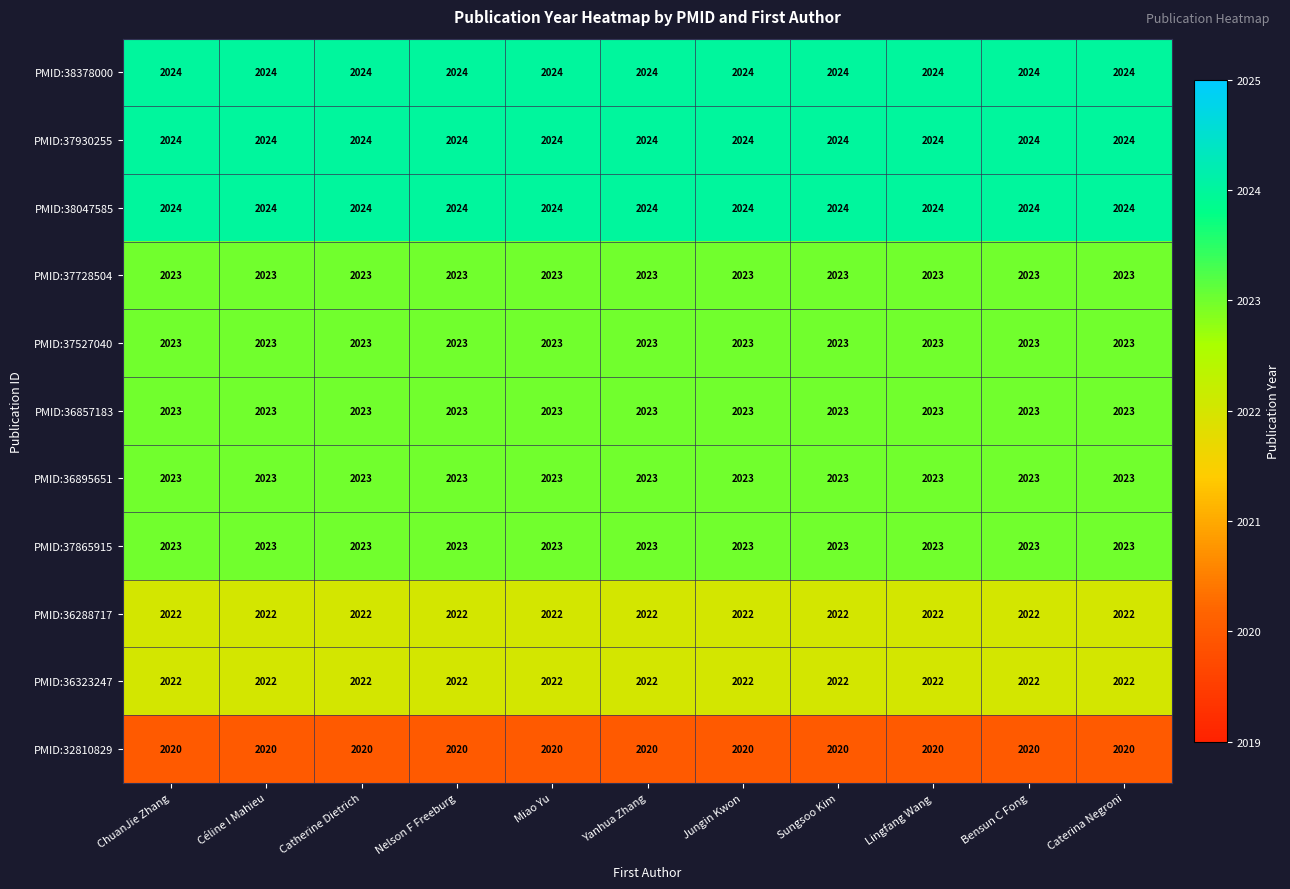

What is the minimum value shown in the chart?

2020